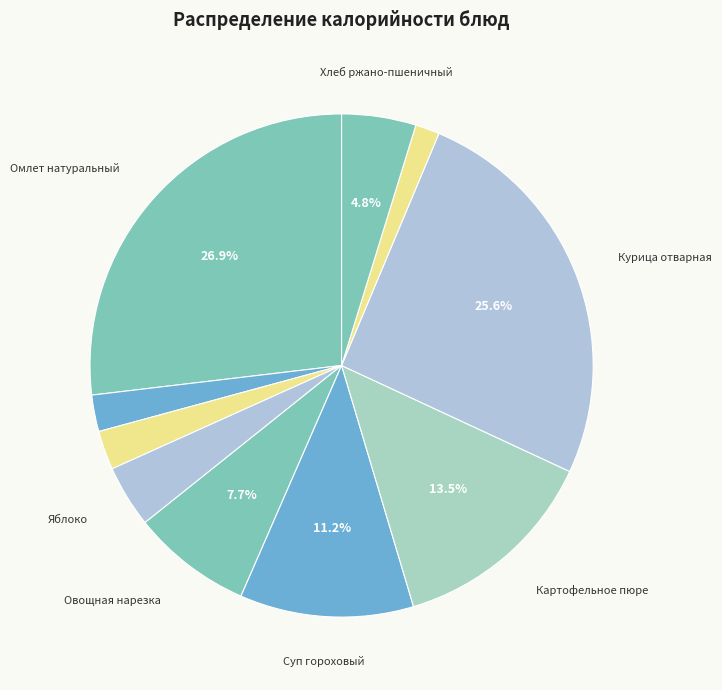

How many segments does this pie chart have?

10